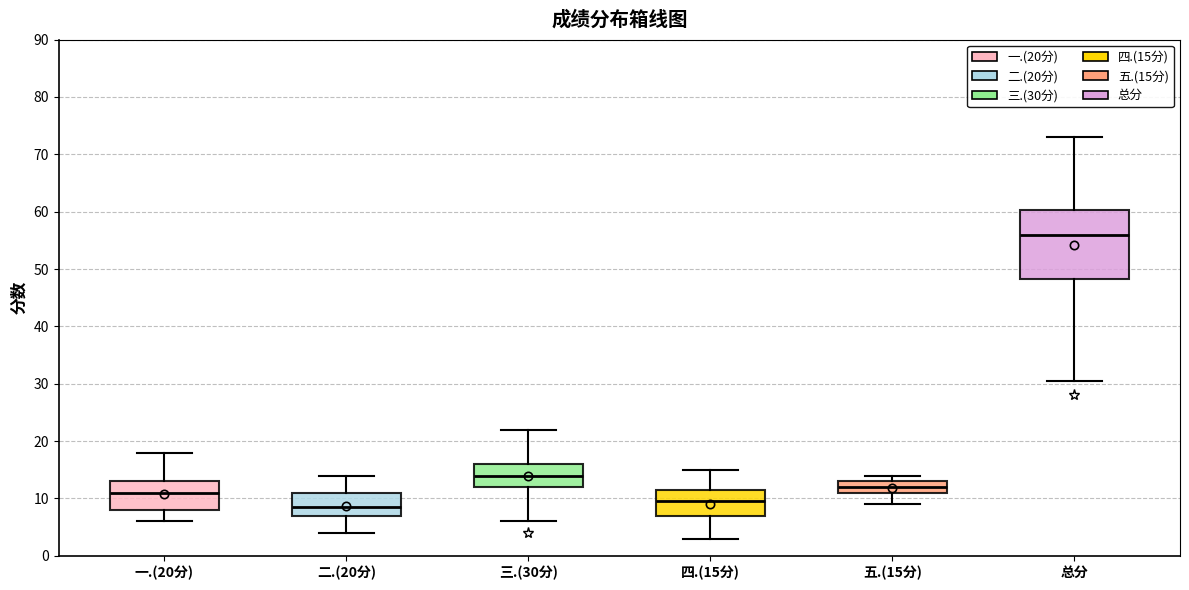

Where does the upper whisker of the box for 总分 end on the y-axis? The values are not printed on the chart, so give them approximately, as read against the axis.

73